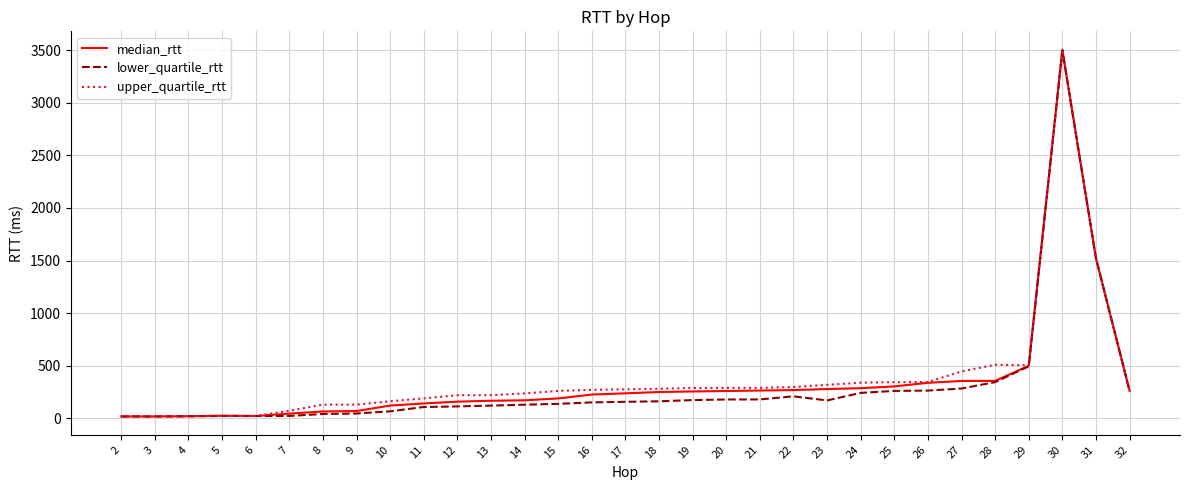

Is the value of median_rtt at 26 greater than the value of lower_quartile_rtt at 29?

No